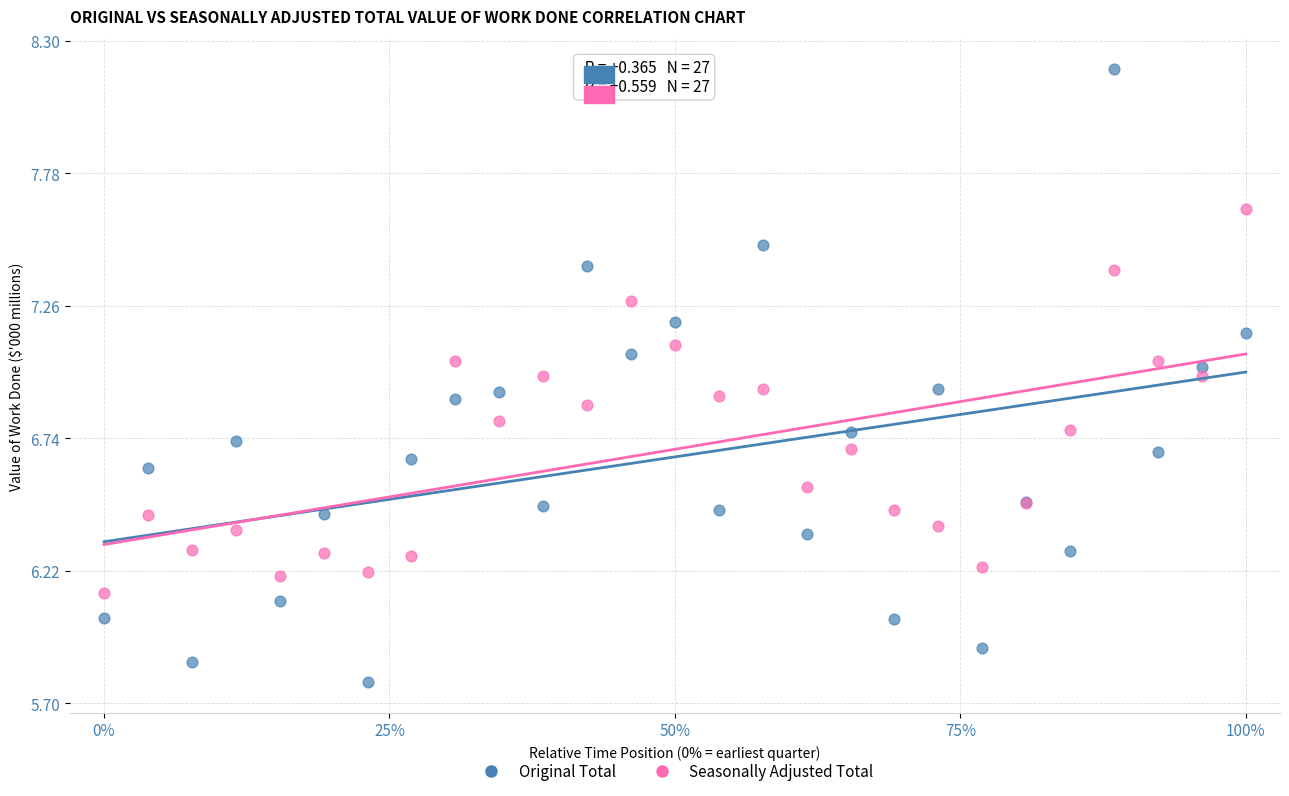

Which series reaches the maximum Y coordinate?

Original Total